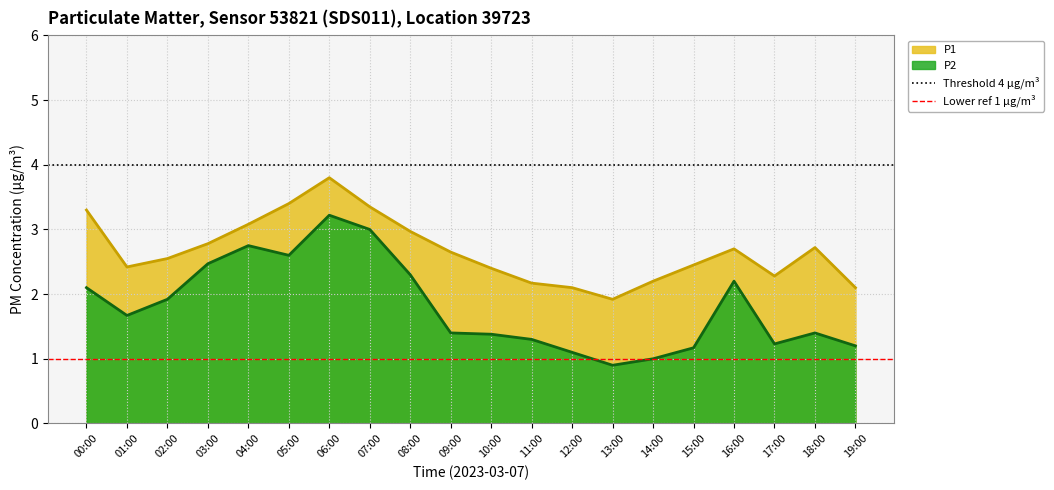

Is it true that Threshold 4 µg/m³ equals 3 at 00:00?

False